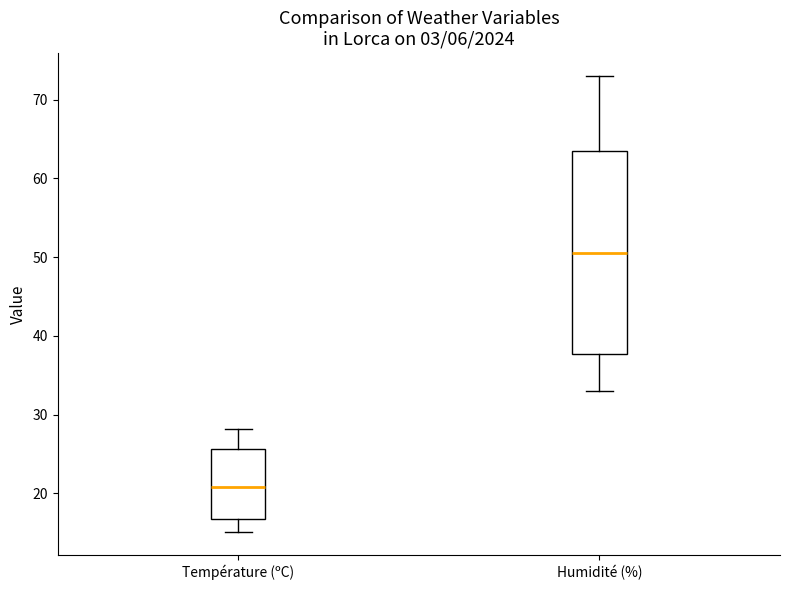

Reading left to right, read every box against the y-axis: the position of its median line, the range the box covers, and the ends of its whiskers. The values are not printed on the chart, so give them approximately, as read against the axis.

Température (ºC): median 21, box 17 to 26, whiskers 15 to 28
Humidité (%): median 51, box 38 to 64, whiskers 33 to 73